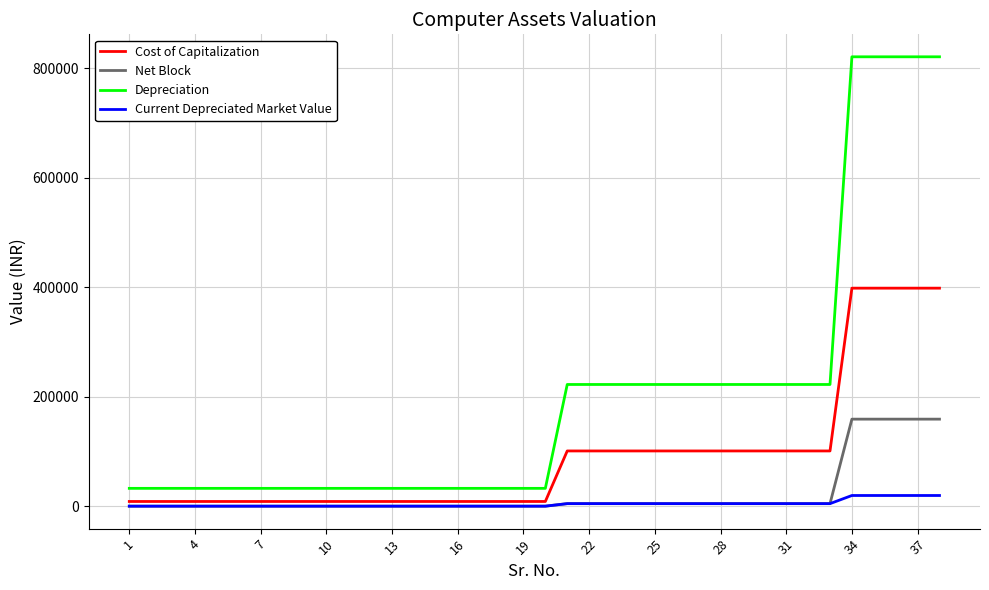

True or false: Depreciation and Cost of Capitalization cross at least once.

False